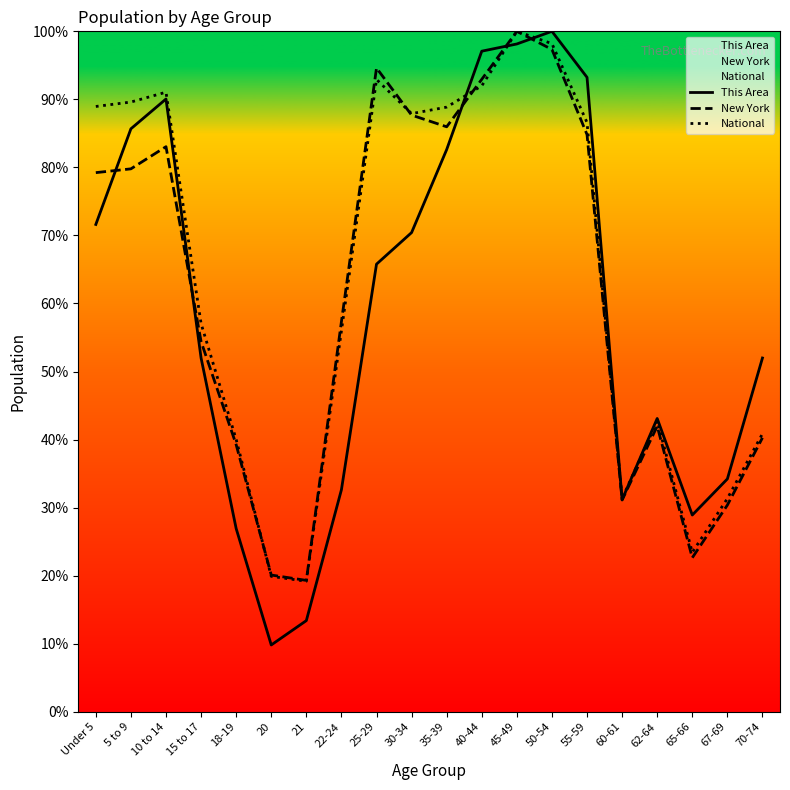

Reading left to right, extract all data points from this chart.

This Area: 71.6	85.7	90.1	52.0	26.9	9.8	13.4	32.6	65.8	70.4	82.6	97.1	98.1	100.0	93.2	31.2	43.1	28.9	34.2	52.0
New York: 79.2	79.8	83.0	54.4	39.3	20.1	19.3	57.3	94.6	87.7	86.0	92.9	100.0	97.3	84.8	31.1	42.0	22.6	30.4	40.3
National: 89.0	89.6	91.1	57.0	40.0	19.9	19.2	56.0	92.9	87.9	88.9	92.0	100.0	98.2	86.6	31.3	42.7	23.4	31.3	40.9